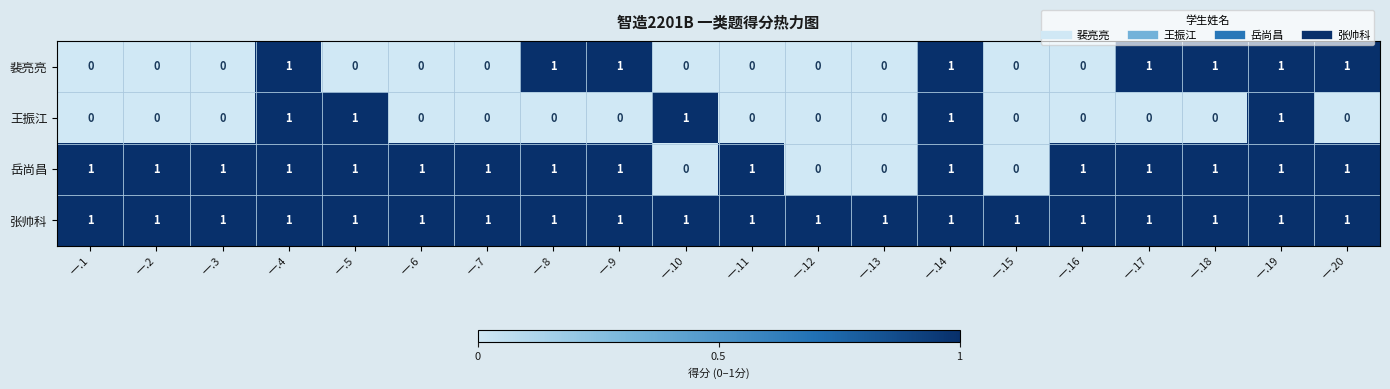

How many categories are shown in the chart?

20